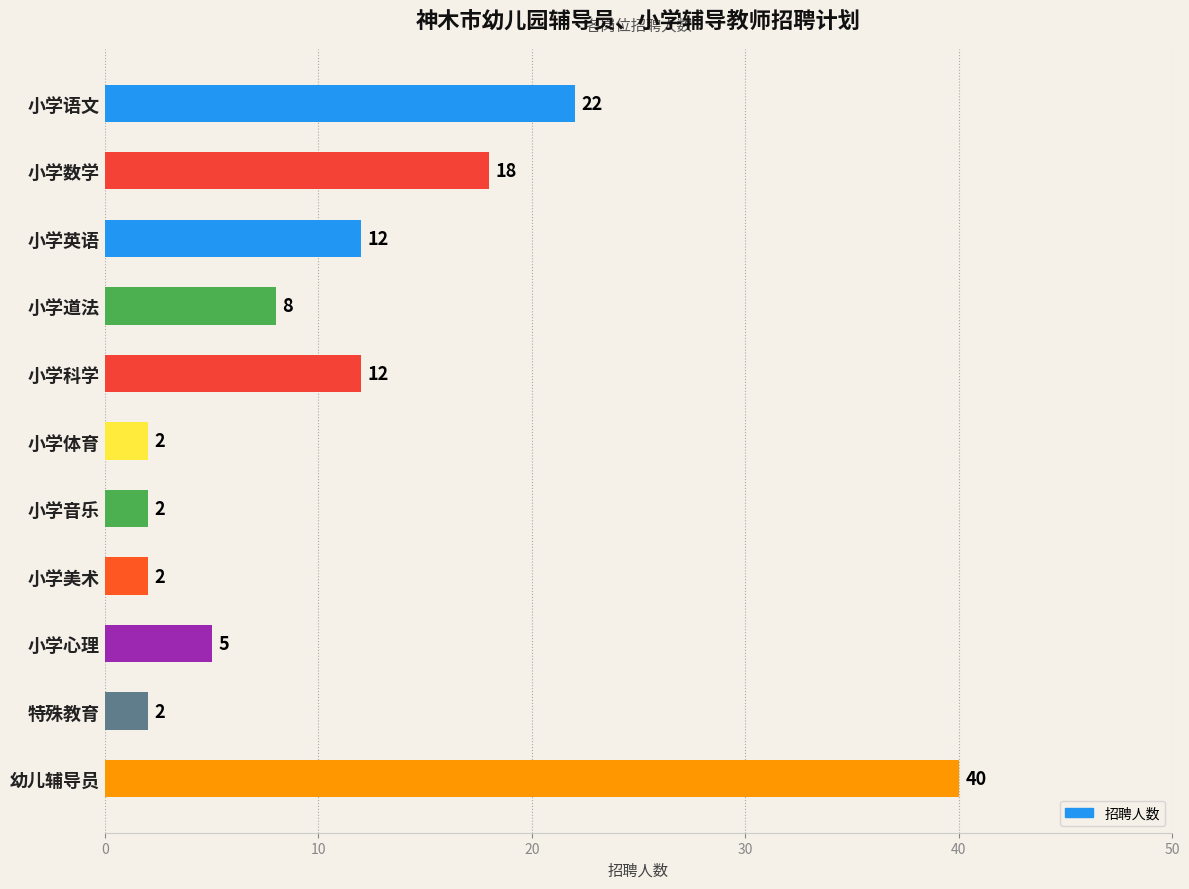

What is the maximum value shown in the chart?

40